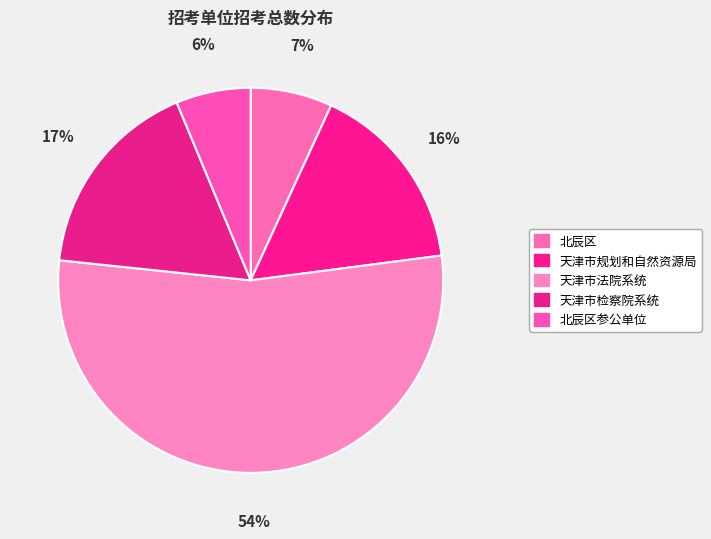

What is the majority slice?

天津市法院系统